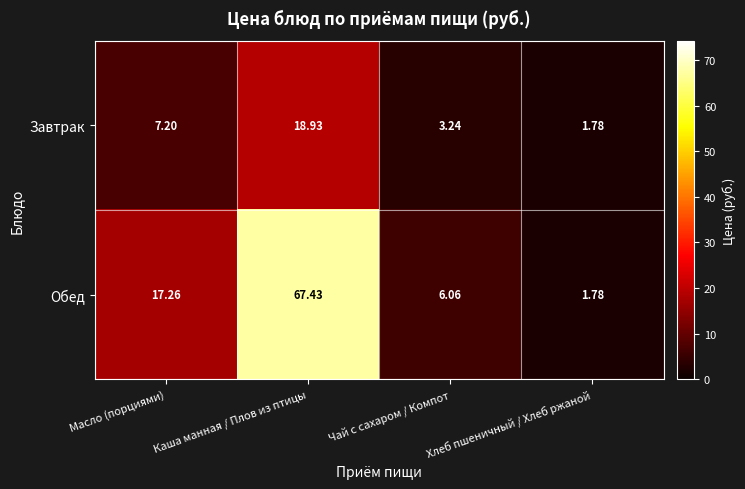

At how many categories does at least one series exceed 37?

1